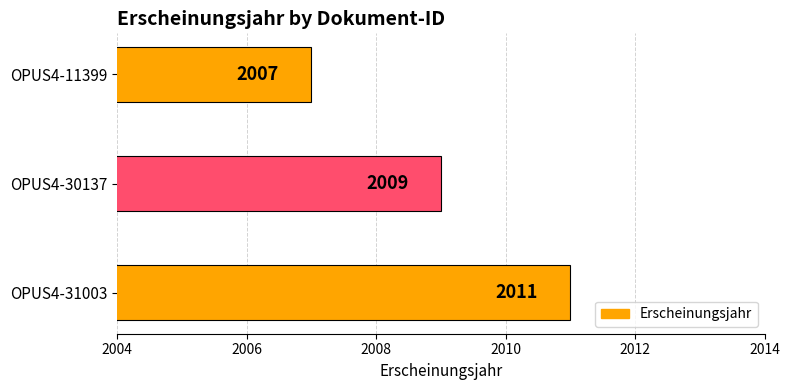

The value at OPUS4-31003 is 2011. True or false?

True